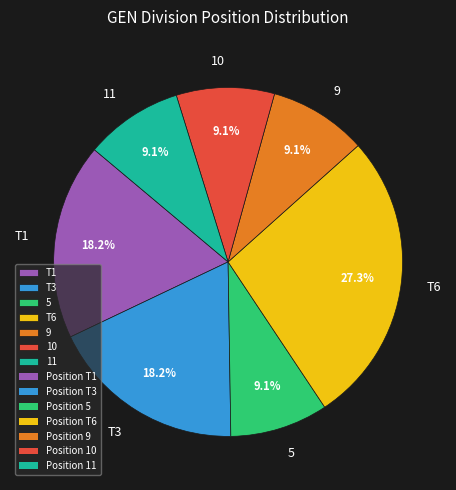

What portion of the pie excludes T1?

81.8%